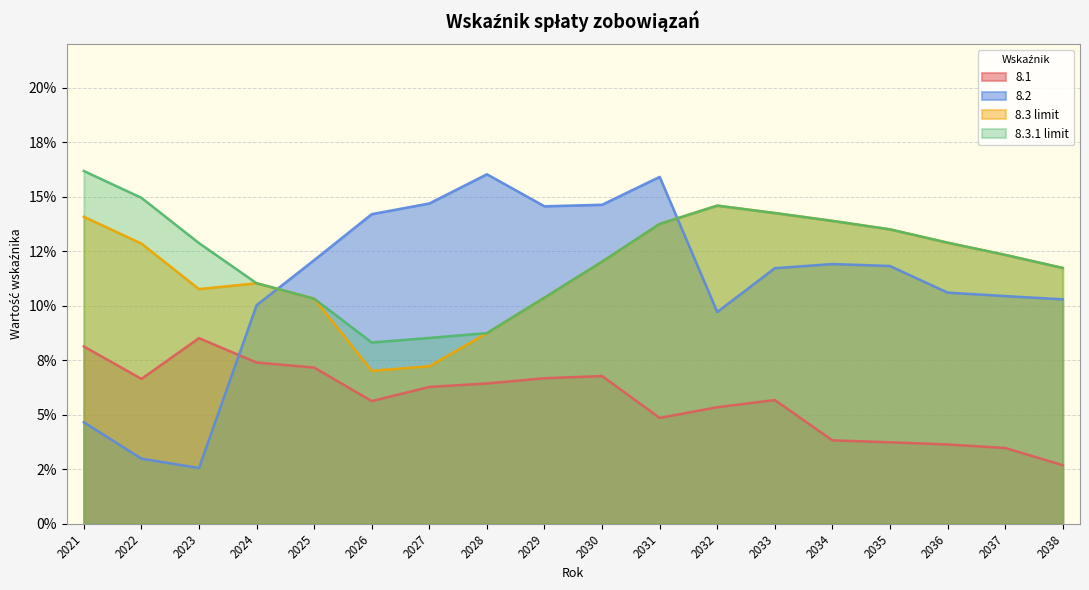

At 2036, list the series in order from largest to smallest.

8.3 limit, 8.3.1 limit, 8.2, 8.1